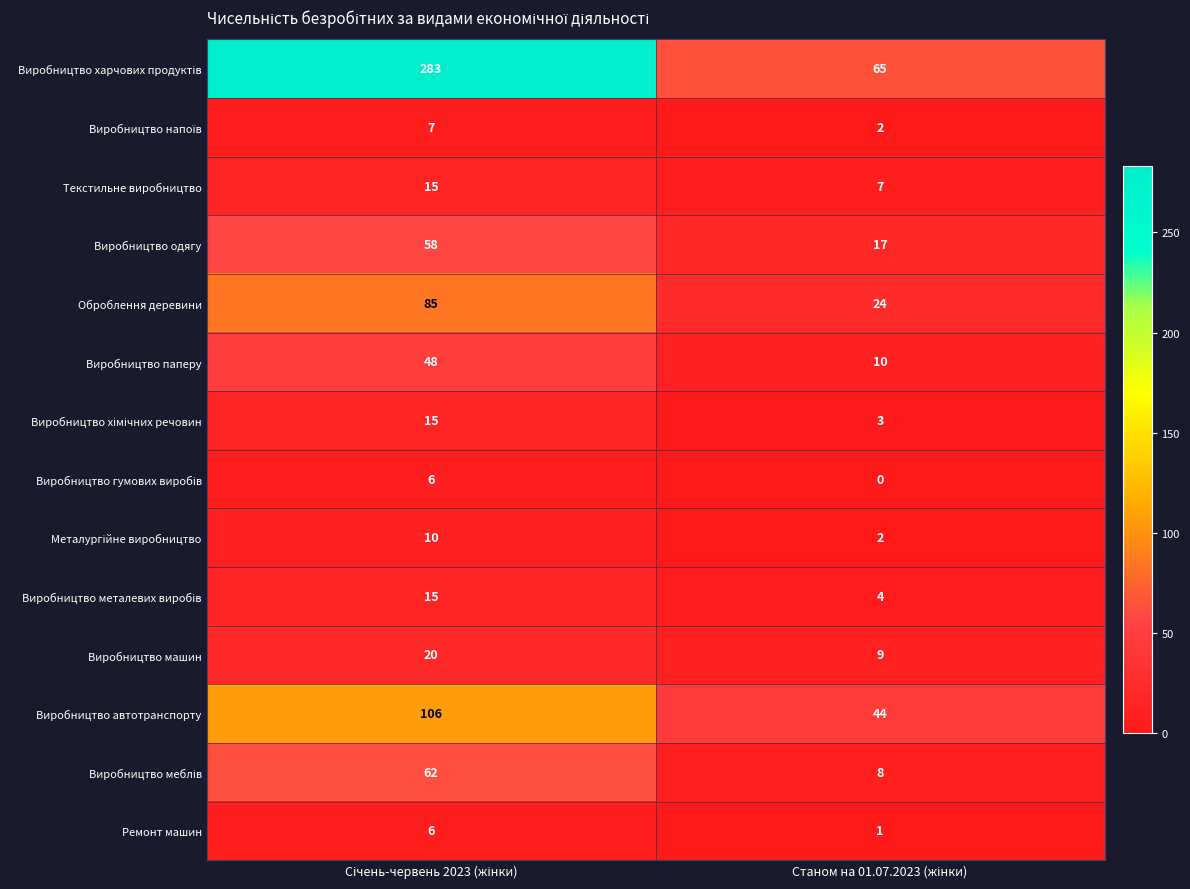

What is the sum of all Виробництво паперу values?

58